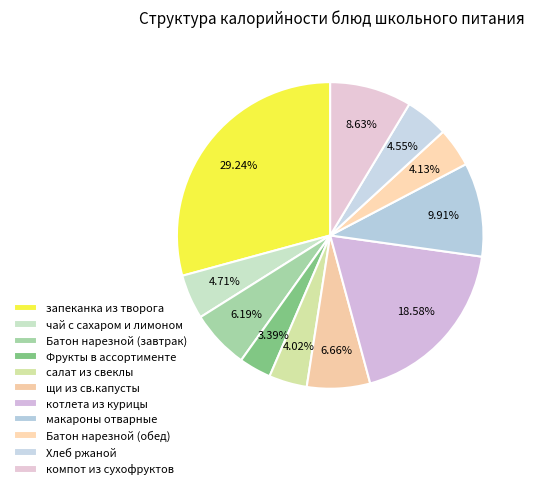

Which slice is the largest?

запеканка из творога